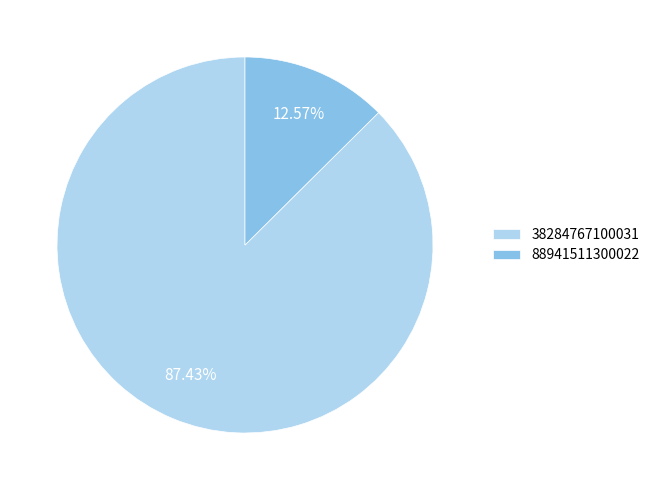

The 38284767100031 slice represents 76% of the pie. True or false?

False